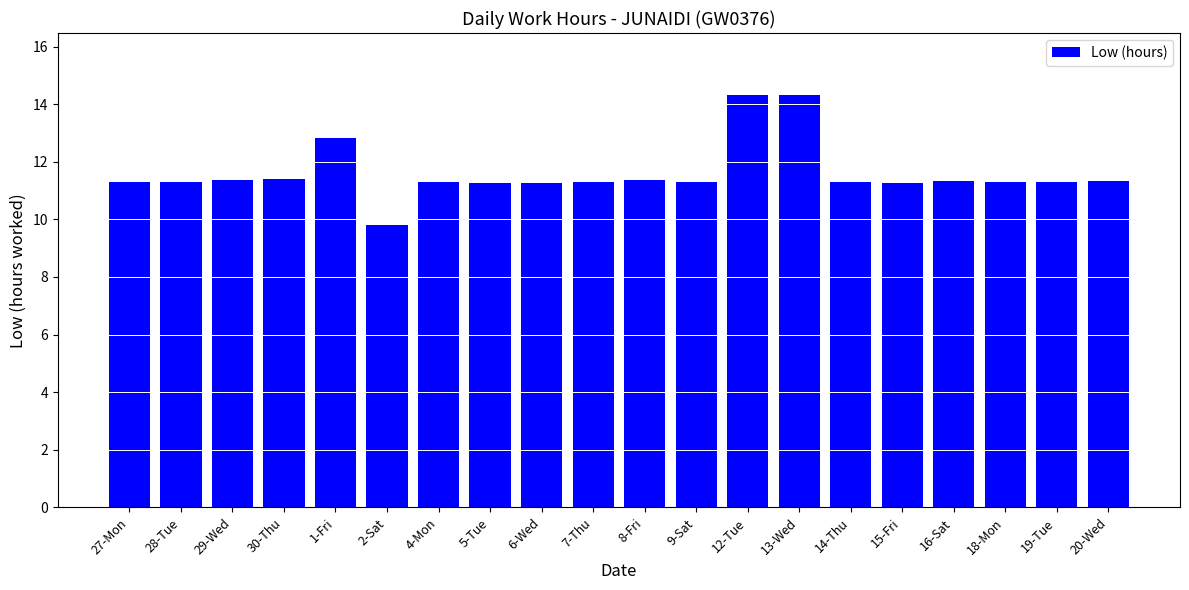

How many values are below 11?

1